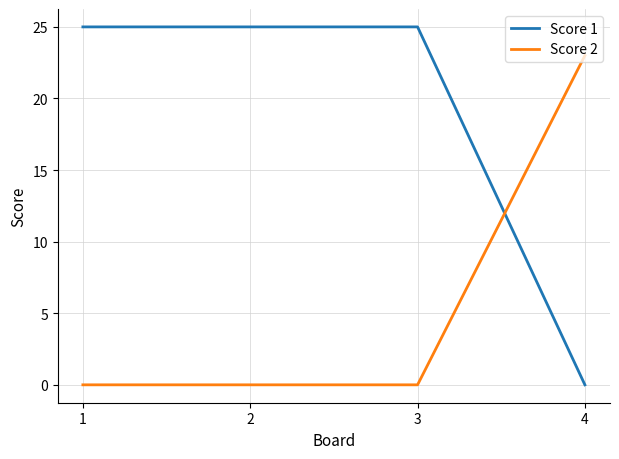

At 2, list the series in order from largest to smallest.

Score 1, Score 2